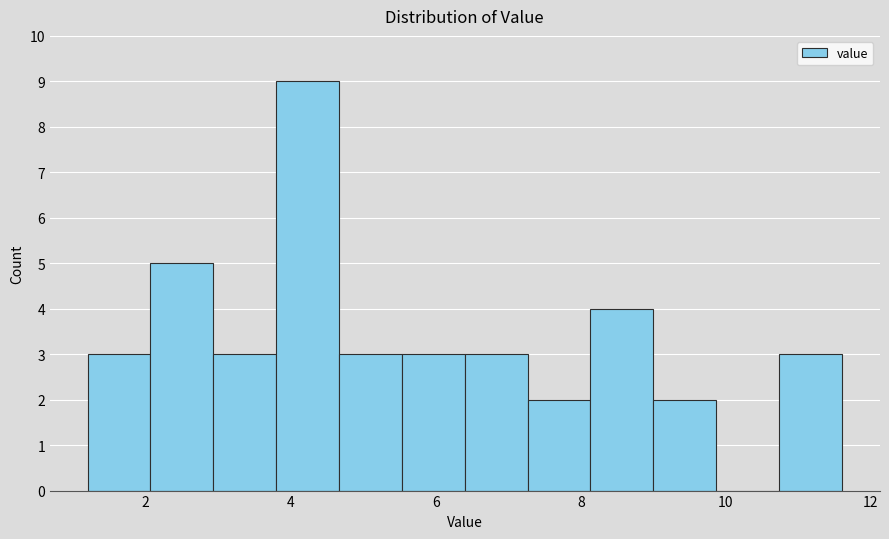

Reading left to right, transcribe this chart: for each bar, give the range it covers on the x-axis and its height. Neither the bar edges nor the heights are printed on the chart, so give them approximately, as read against the axes.

1.2 to 2.0: 3
2.0 to 3.0: 5
3.0 to 3.8: 3
3.8 to 4.6: 9
4.6 to 5.6: 3
5.6 to 6.4: 3
6.4 to 7.2: 3
7.2 to 8.2: 2
8.2 to 9.0: 4
9.0 to 9.8: 2
9.8 to 10.8: 0
10.8 to 11.6: 3